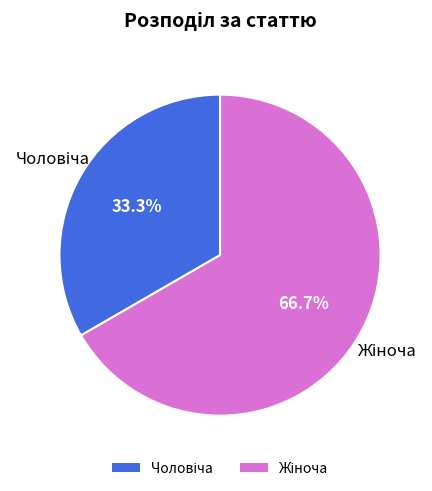

Count the number of slices in the pie.

2